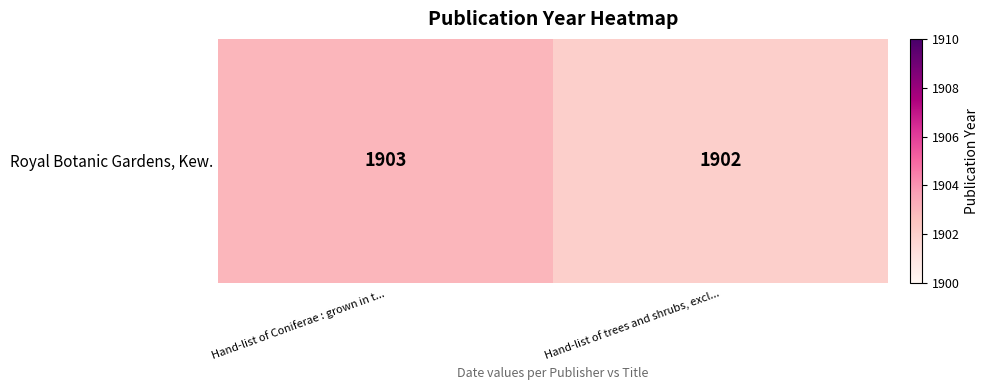

The value at Hand-list of trees and shrubs, excl... is 1270. True or false?

False